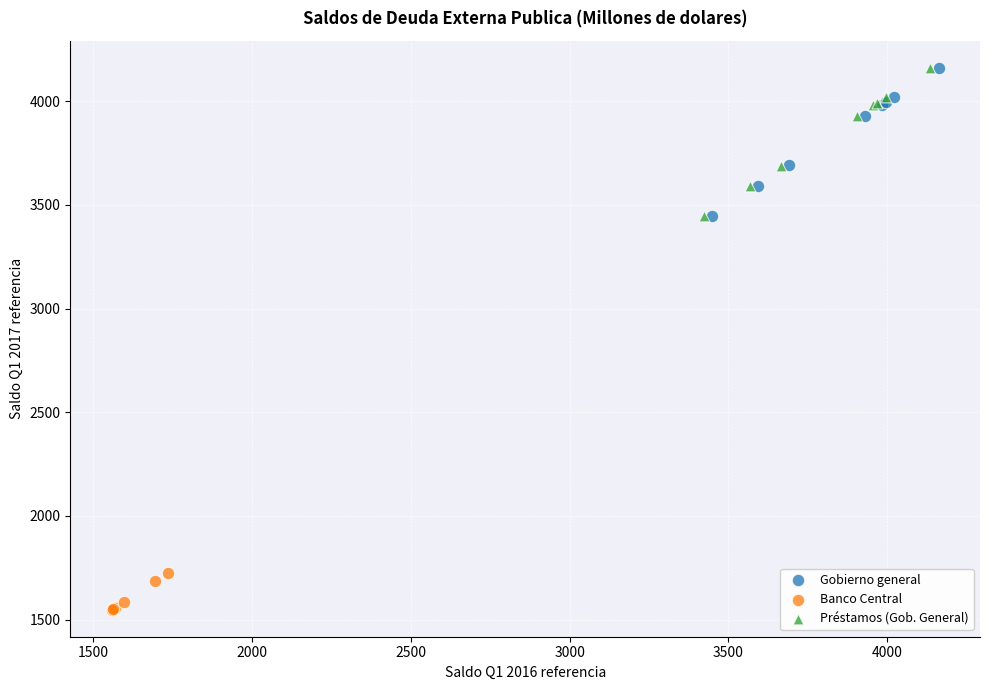

Which series reaches the minimum Y coordinate?

Banco Central